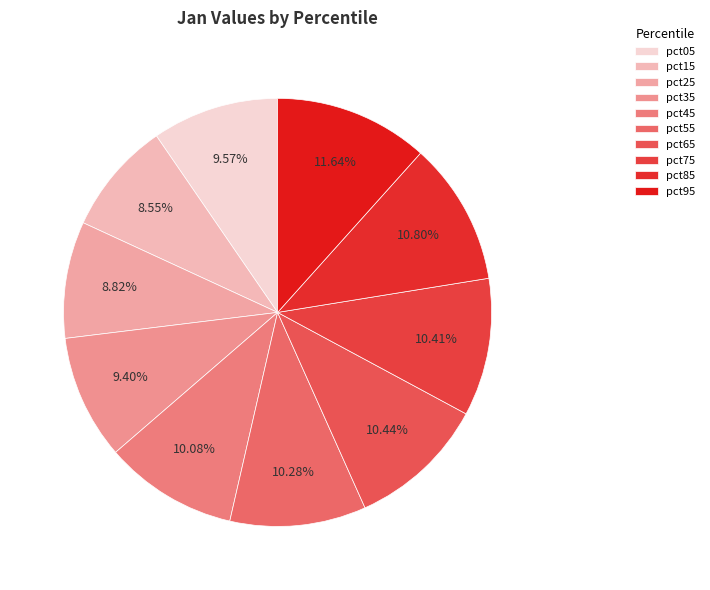

To the nearest percent, what is the difference between the largest and smallest slice percentages?

3%